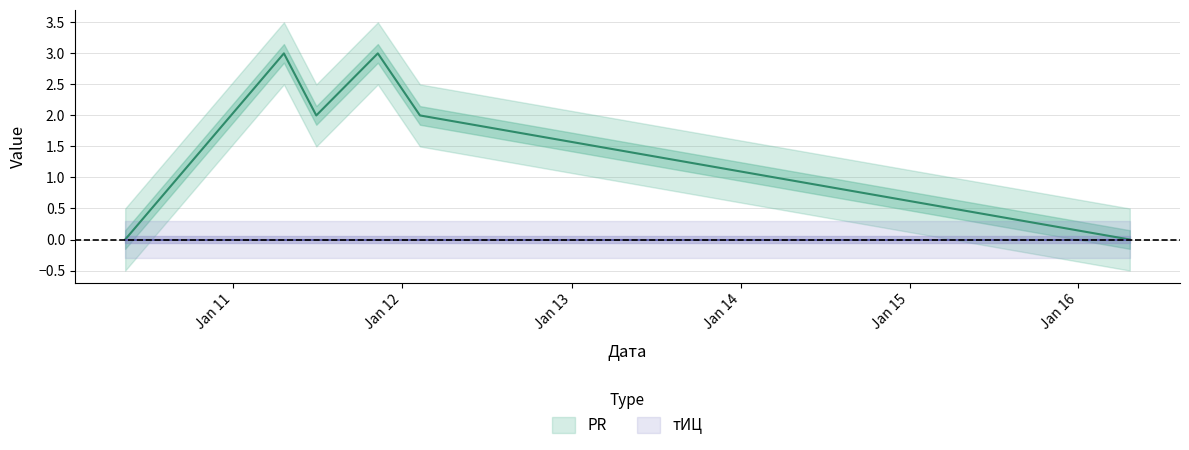

What is the greatest value displayed?

3